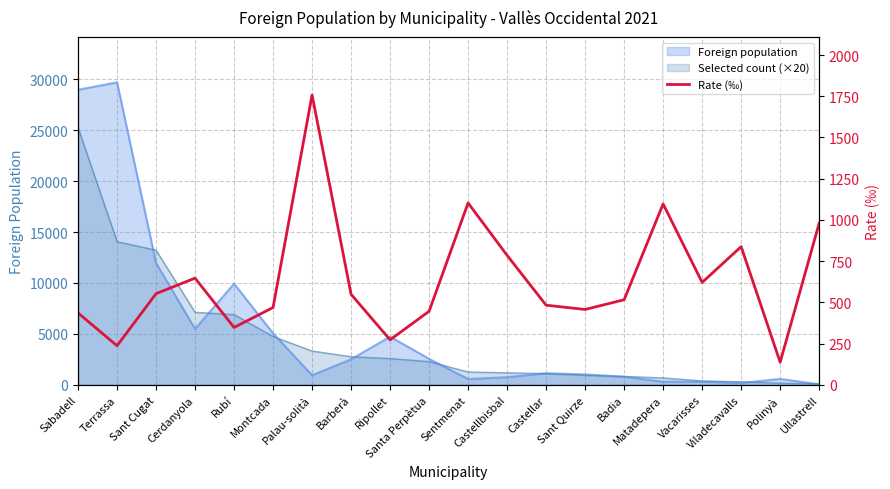

What is the difference between the values at Sentmenat and Santa Perpètua?

657